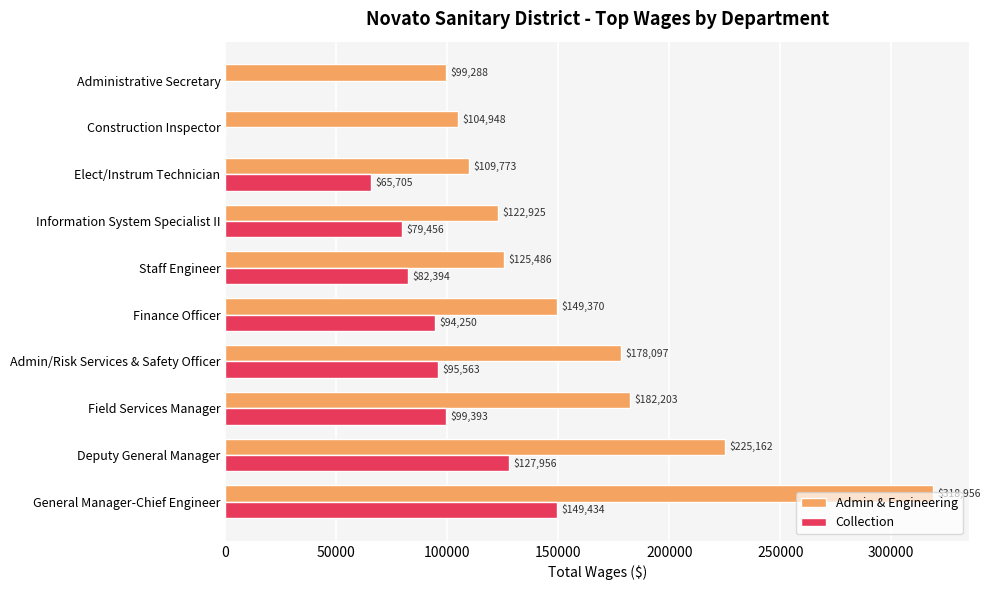

Is it true that Collection equals 0 at Construction Inspector?

True